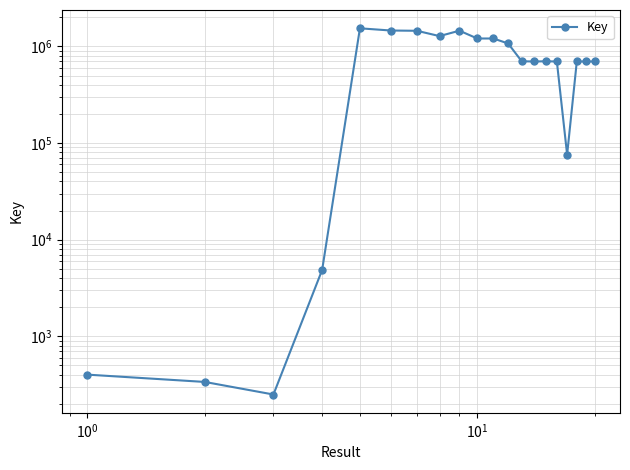

What is the value of the 11th point from the left?

1209256